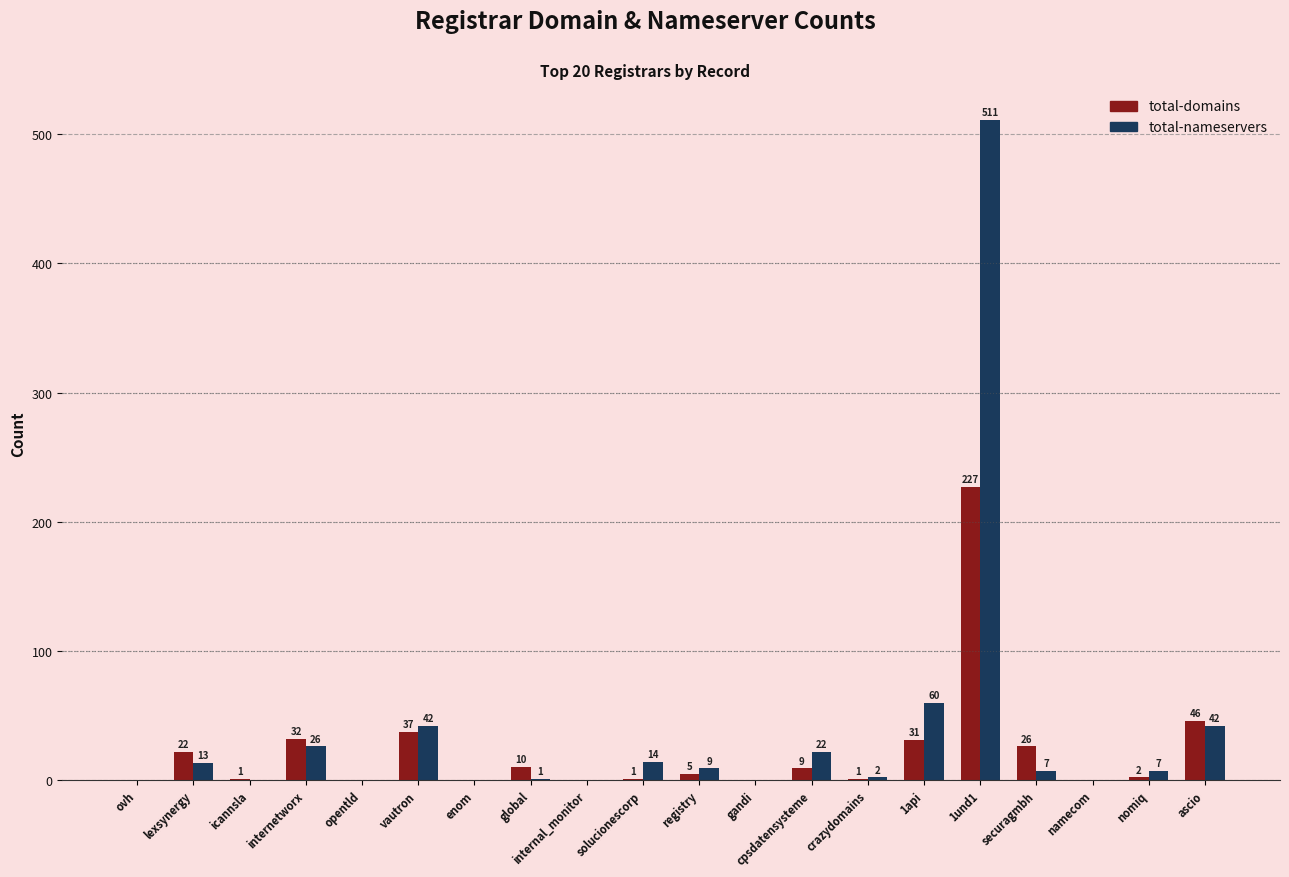

The total-nameservers series shows 7 at securagmbh. True or false?

True